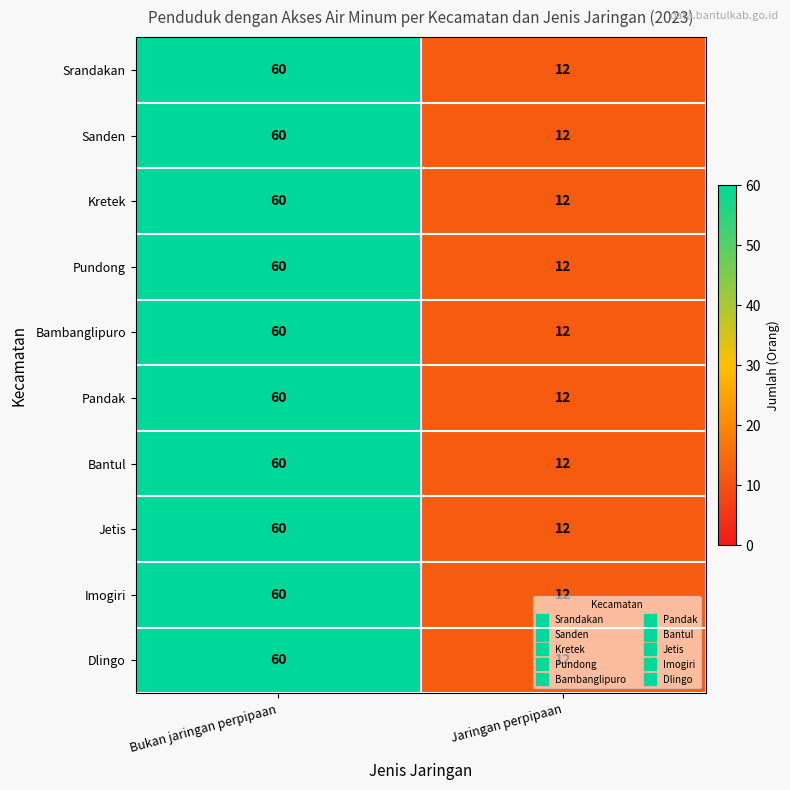

The Pundong series shows 12 at Jaringan perpipaan. True or false?

True